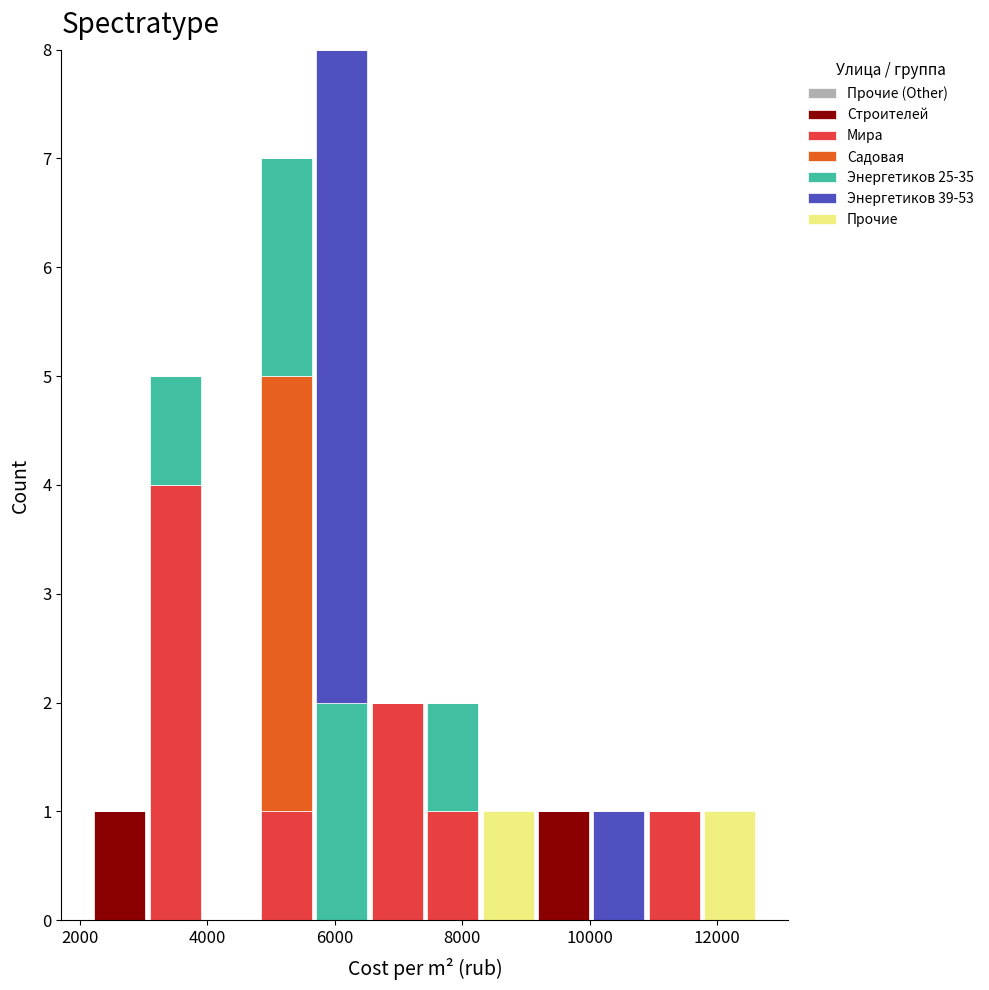

Reading left to right, list every stacked bar in this chart as the range it spans on the x-axis followed by its total height. Neither the bar edges nor the heights are printed on the chart, so give them approximately, as read against the axes.

2200 to 3000: 1
3000 to 4000: 5
4000 to 4800: 0
4800 to 5600: 7
5600 to 6600: 8
6600 to 7400: 2
7400 to 8200: 2
8200 to 9200: 1
9200 to 10000: 1
10000 to 10800: 1
10800 to 11800: 1
11800 to 12600: 1